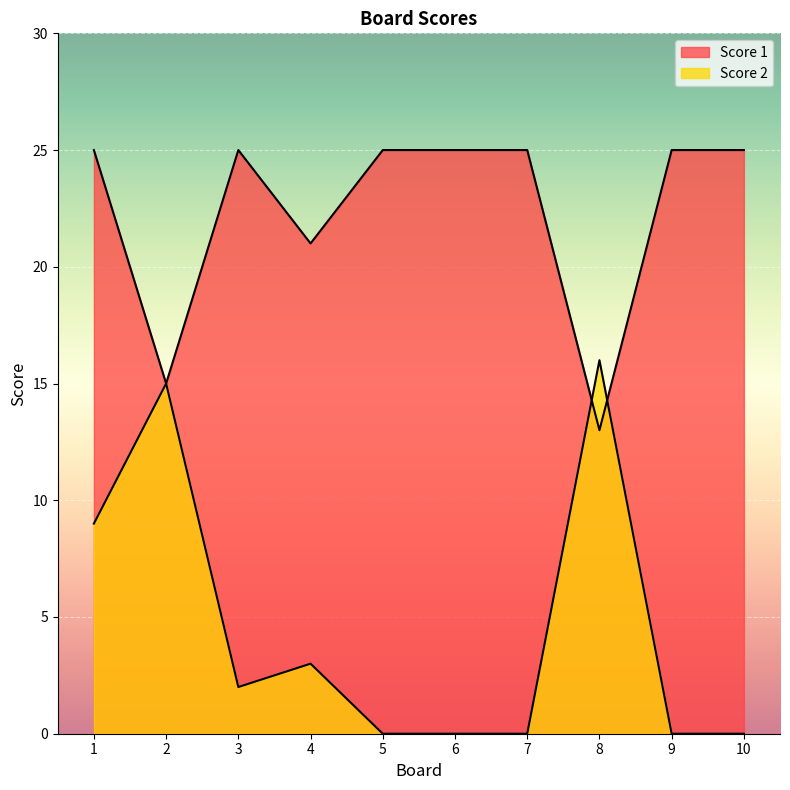

What is the difference between the Score 2 values at 4 and 1?

6